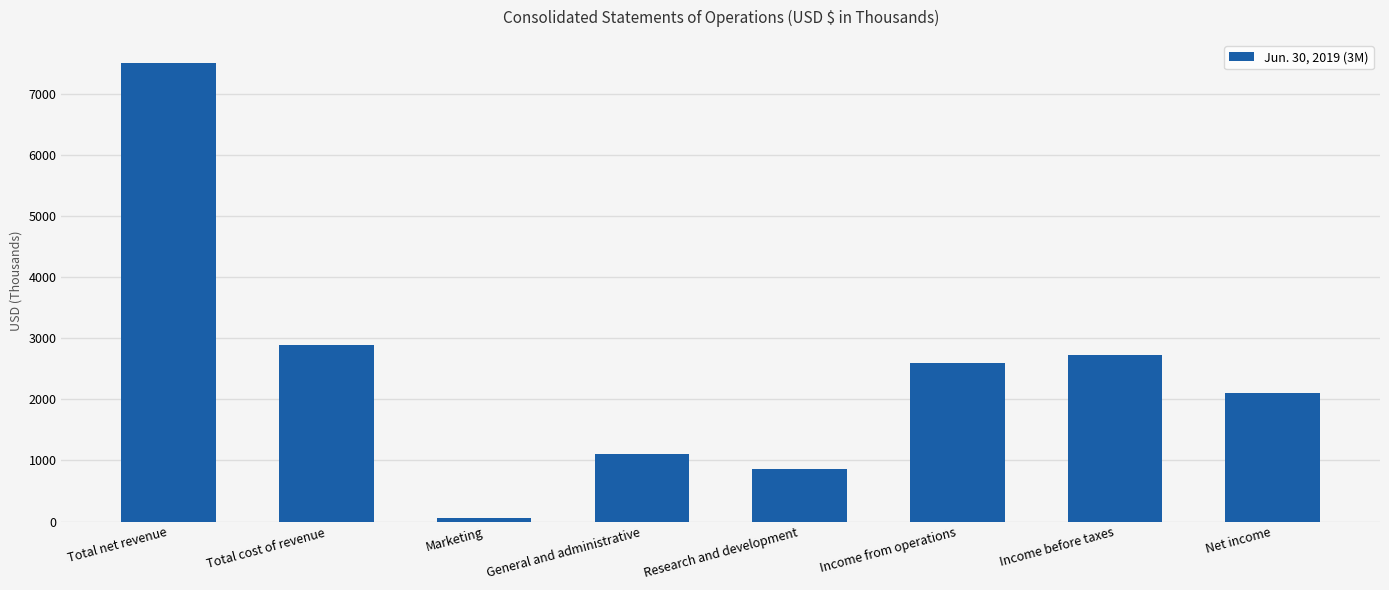

What is the average value?

2482